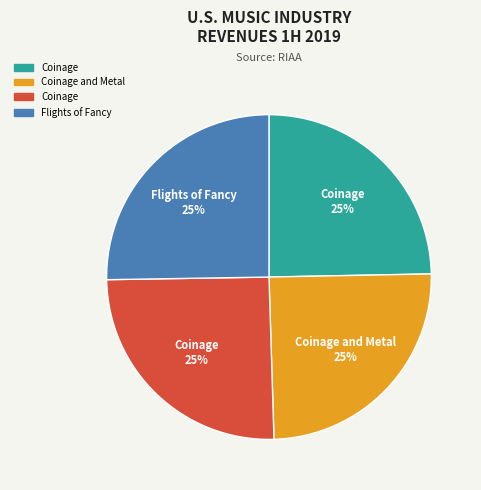

To the nearest percent, what is the average slice percentage?

25%